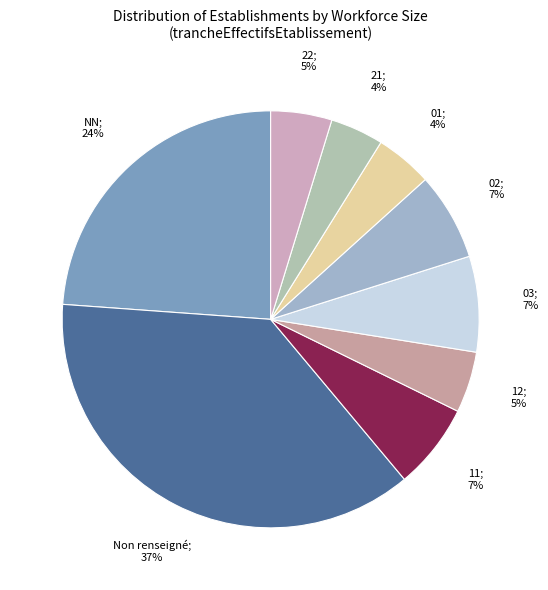

Count the number of slices in the pie.

9